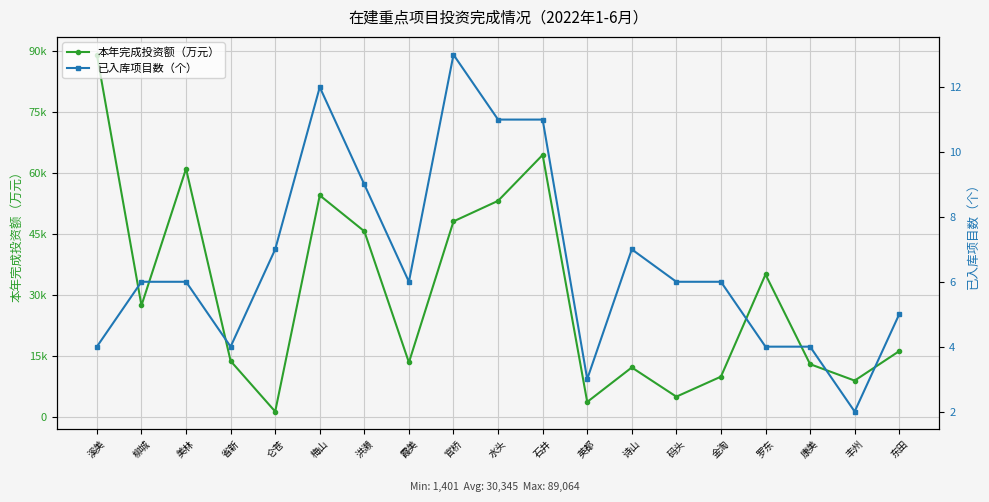

What is the sum of all 已入库项目数（个） values?

126